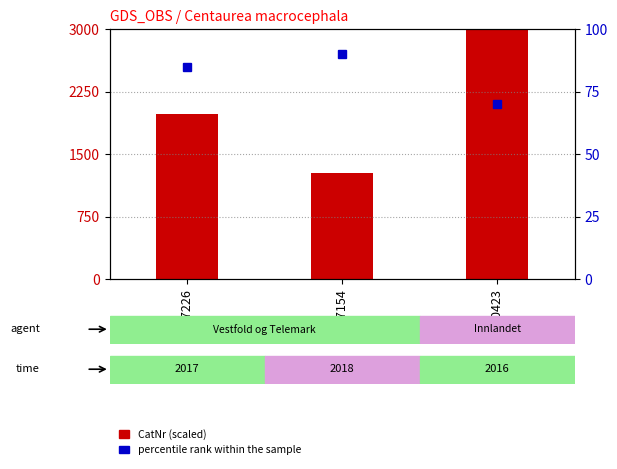

What is the label of the 2nd bar from the right?

267154